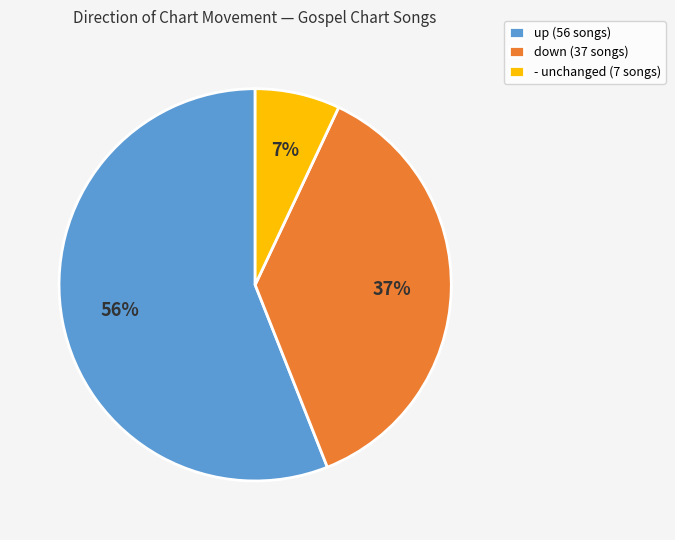

Which slice is the largest?

up